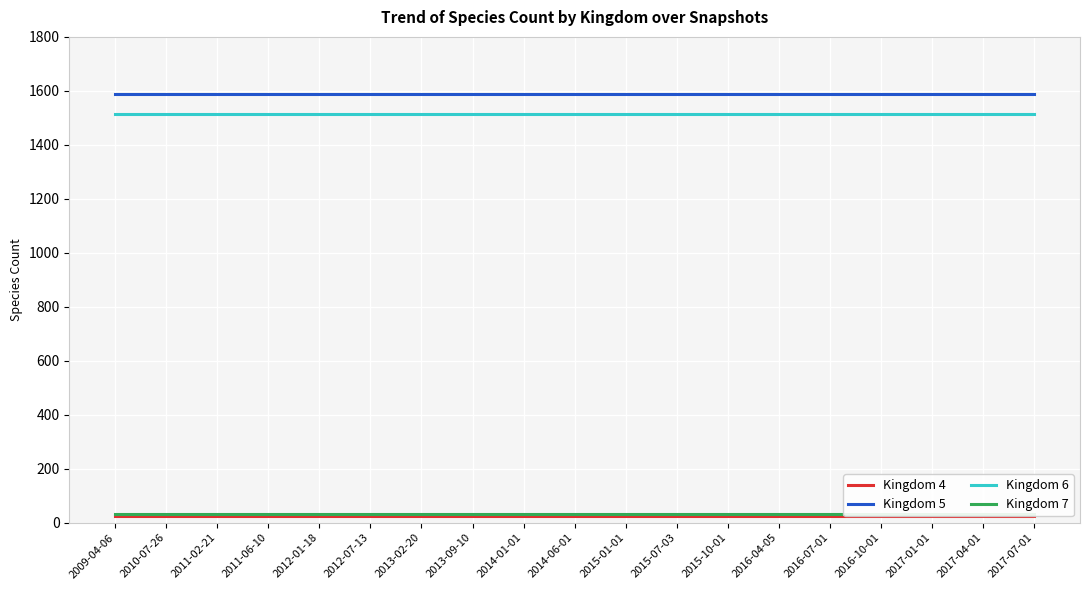

Is it true that Kingdom 7 equals 49 at 2017-04-01?

False